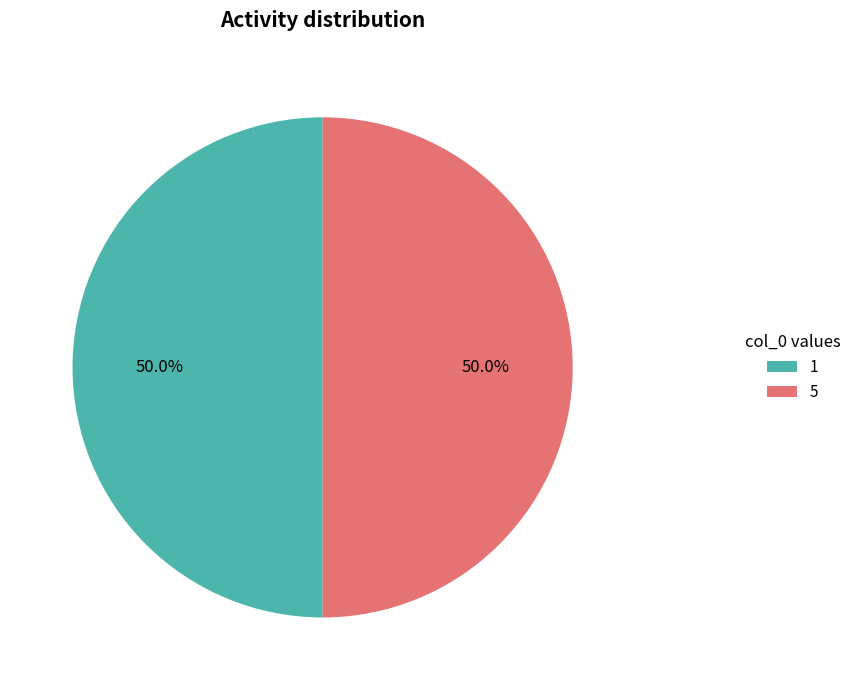

To the nearest percent, what is the average slice percentage?

50%